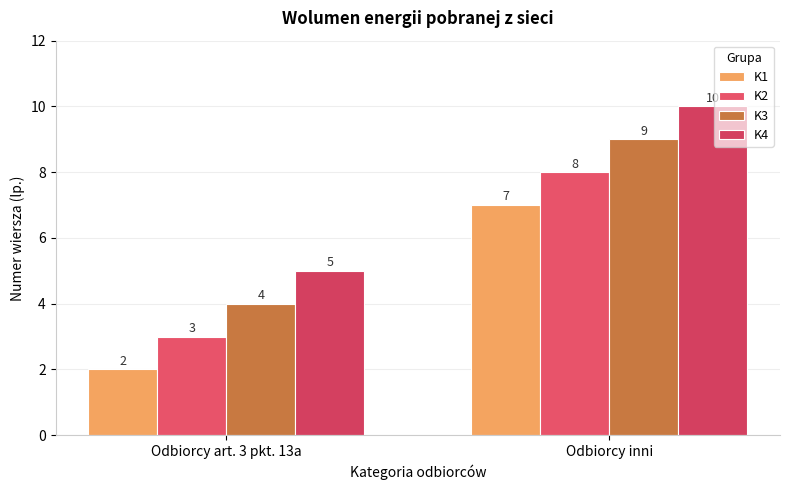

How many bars are there in total?

8